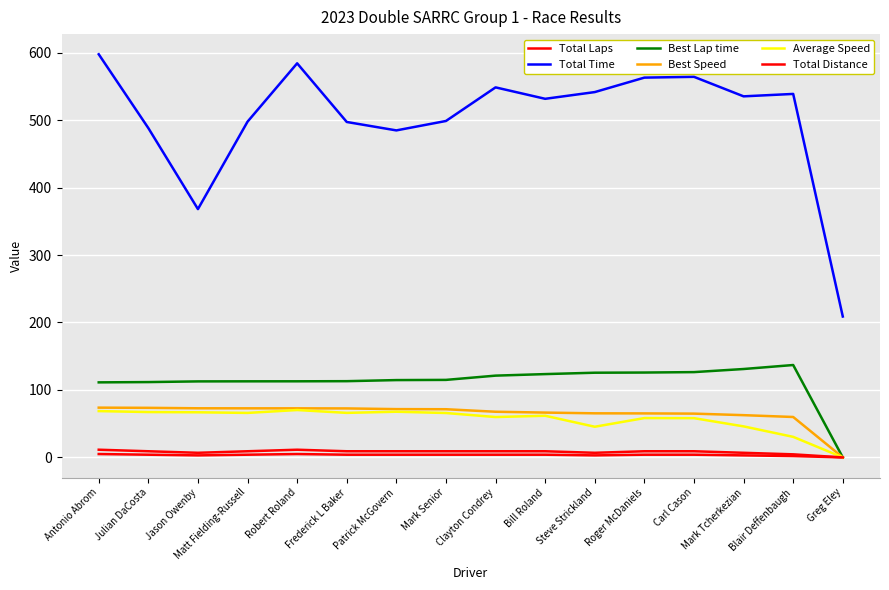

Is the value of Total Distance at Roger McDaniels greater than the value of Best Lap time at Bill Roland?

No